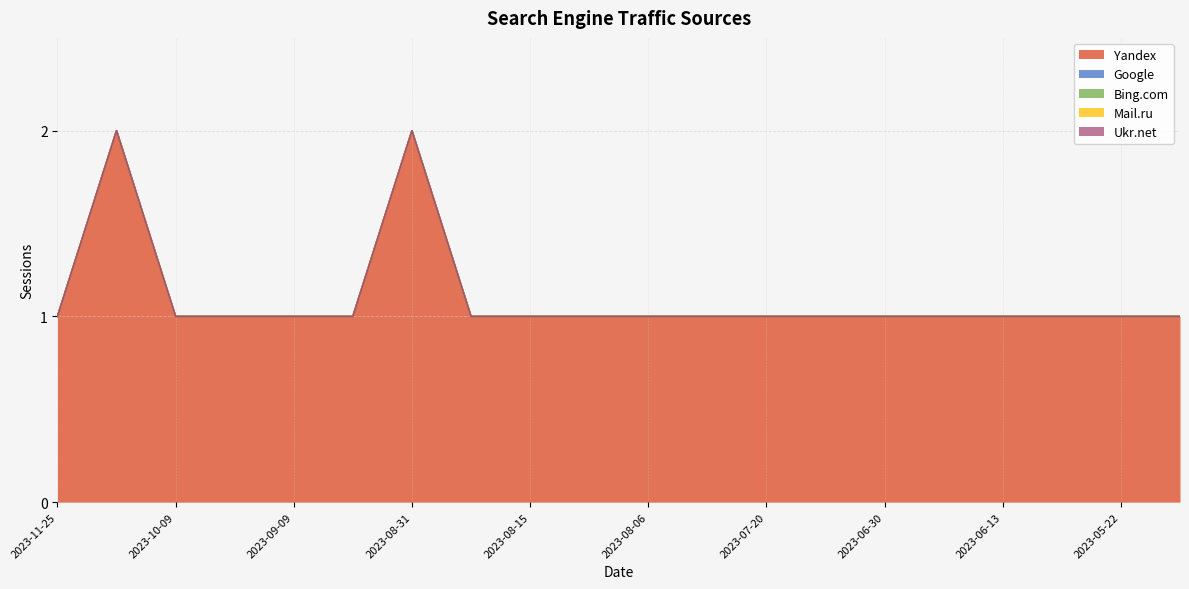

Between 2023-10-09 and 2023-06-02, which is larger?

2023-10-09